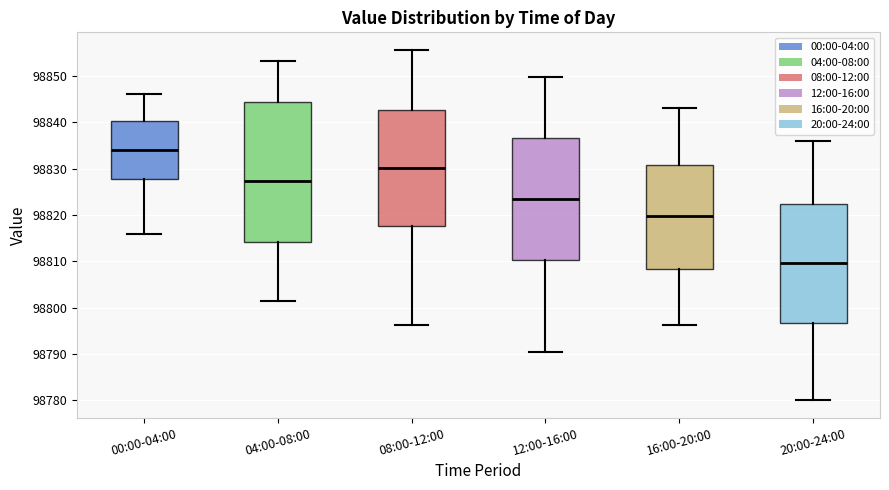

Reading left to right, read every box against the y-axis: the position of its median line, the range the box covers, and the ends of its whiskers. The values are not printed on the chart, so give them approximately, as read against the axis.

00:00-04:00: median 98834, box 98828 to 98840, whiskers 98816 to 98846
04:00-08:00: median 98827, box 98814 to 98844, whiskers 98801 to 98853
08:00-12:00: median 98830, box 98818 to 98843, whiskers 98796 to 98856
12:00-16:00: median 98823, box 98810 to 98837, whiskers 98790 to 98850
16:00-20:00: median 98820, box 98808 to 98831, whiskers 98796 to 98843
20:00-24:00: median 98810, box 98797 to 98822, whiskers 98780 to 98836